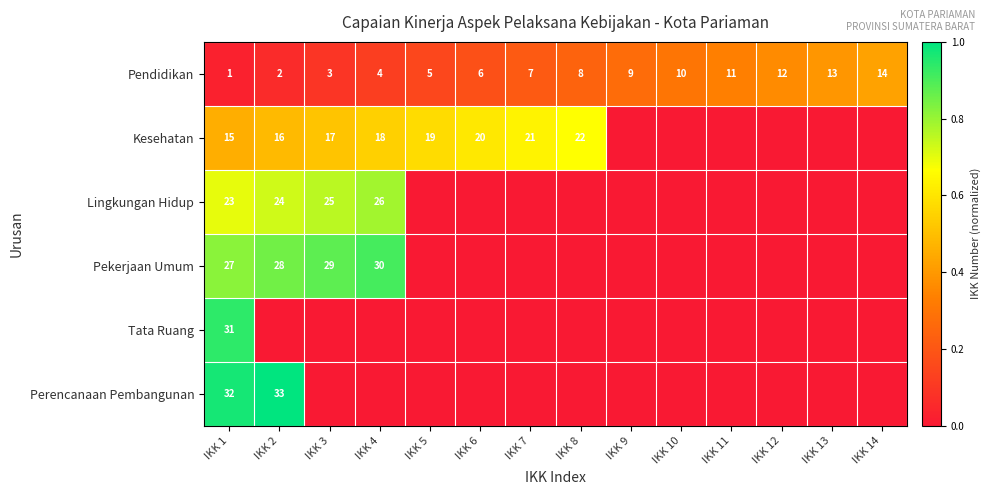

What is the spread (max minus min) of values at IKK 1?

31